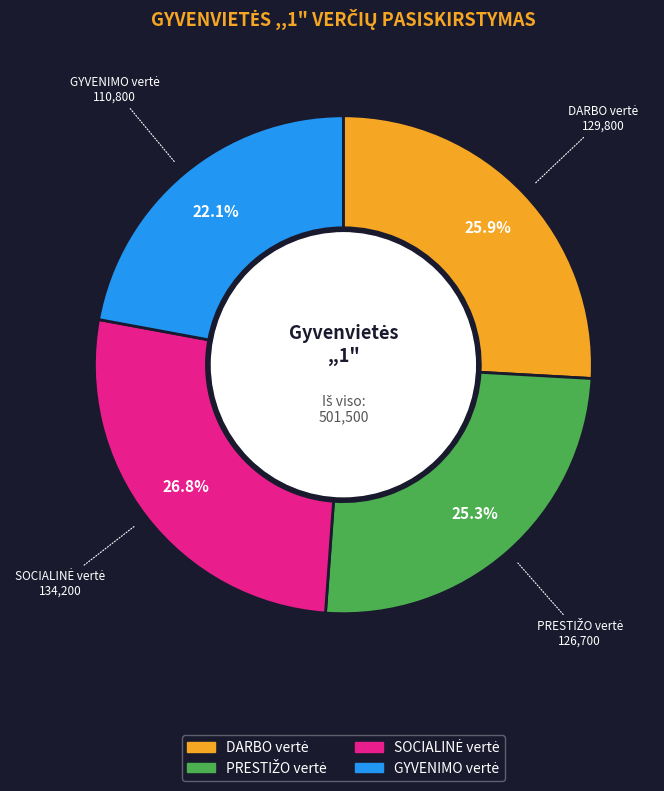

Is there a majority slice in this chart?

No